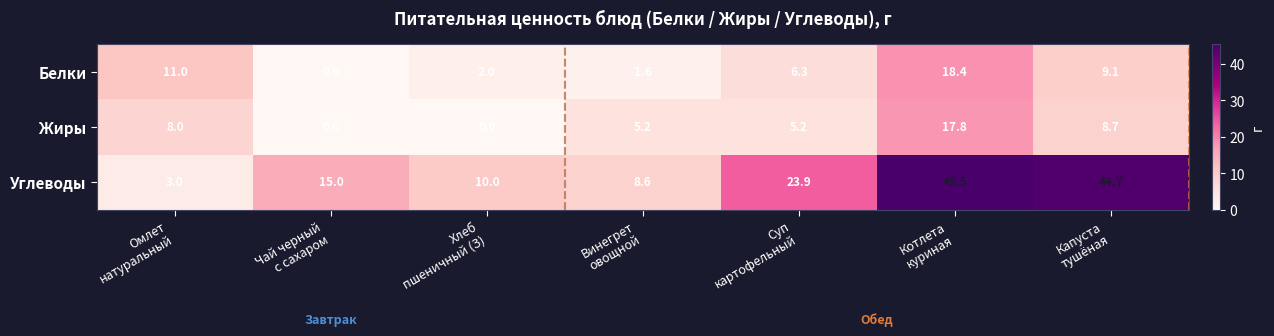

Reading left to right, list all the values displayed in this chart.

Белки: 11.0	0.0	2.0	1.6	6.3	18.4	9.1
Жиры: 8.0	0.0	0.0	5.2	5.2	17.8	8.7
Углеводы: 3.0	15.0	10.0	8.6	23.9	45.5	44.7